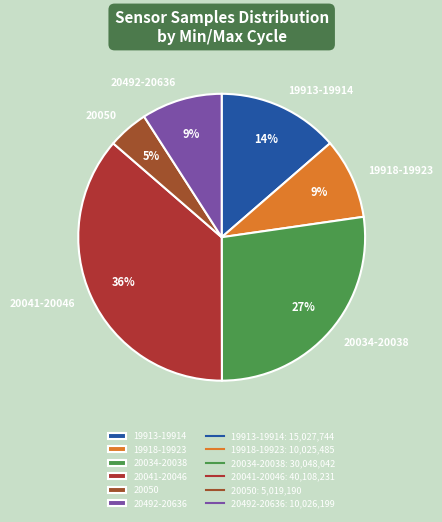

Between 20041-20046 and 20492-20636, which is larger?

20041-20046